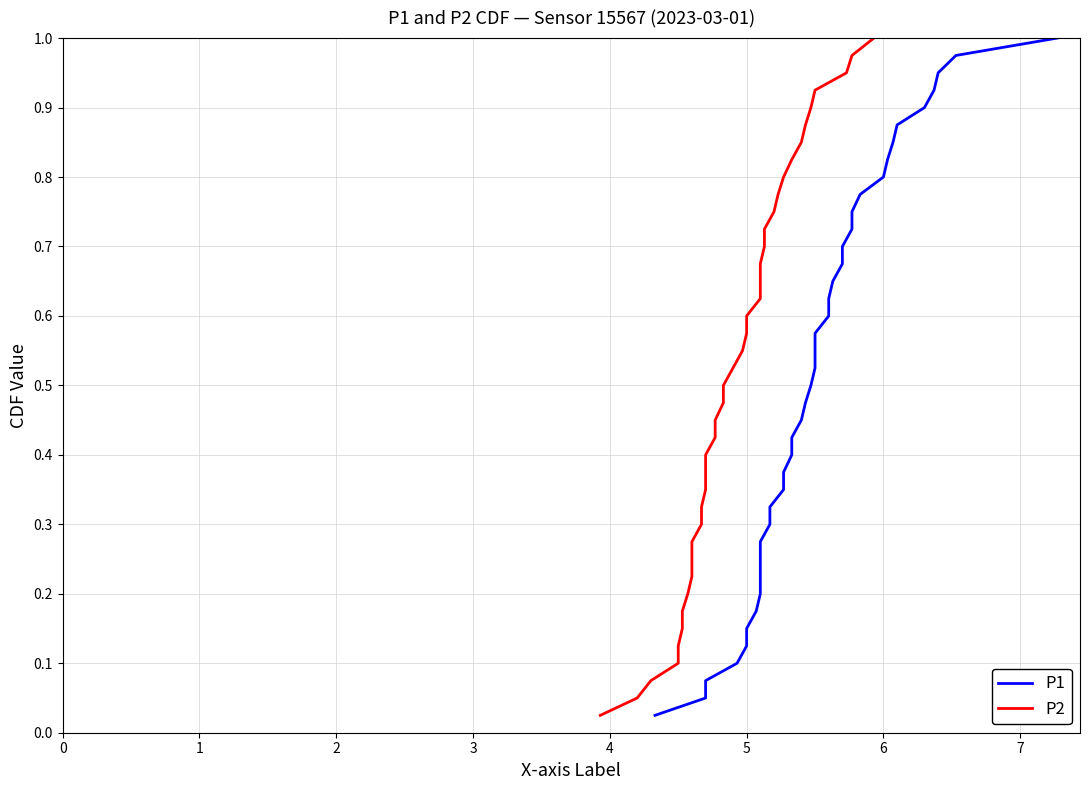

Count the number of categories in the chart.

40